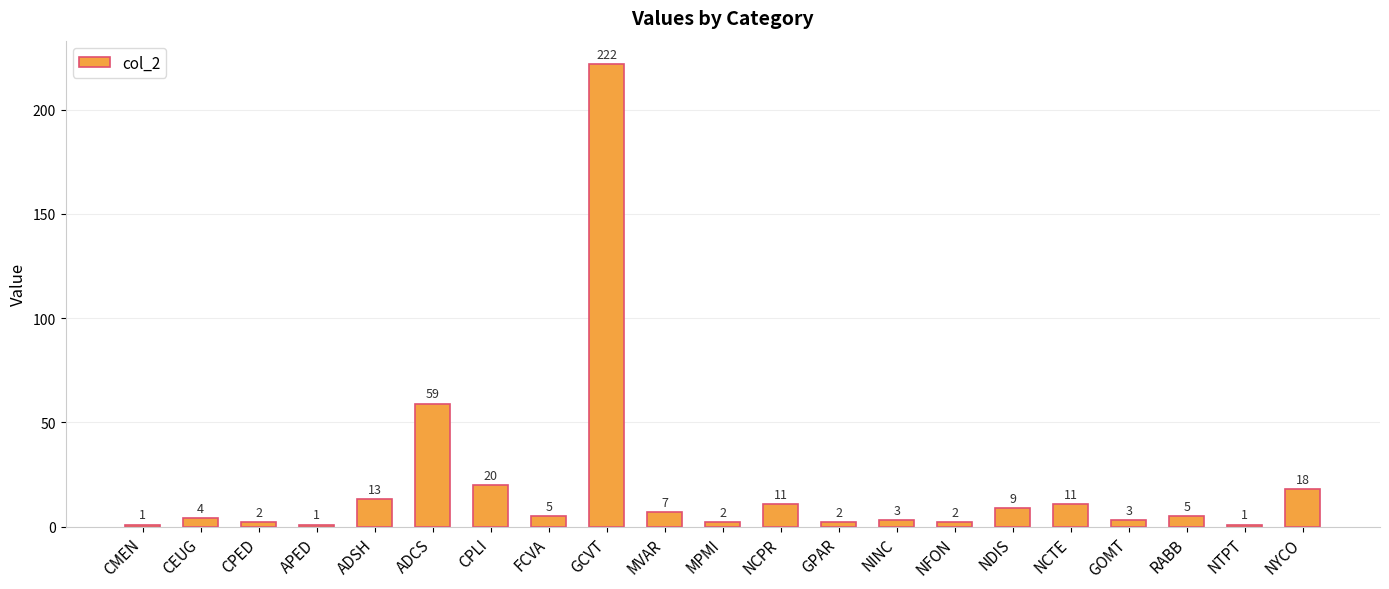

Which has a higher value, GPAR or NINC?

NINC